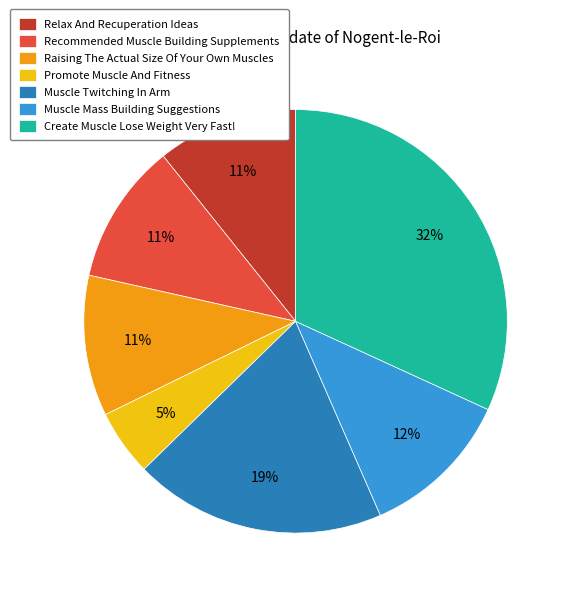

Which has a higher value, Muscle Mass Building Suggestions or Raising The Actual Size Of Your Own Muscles?

Muscle Mass Building Suggestions